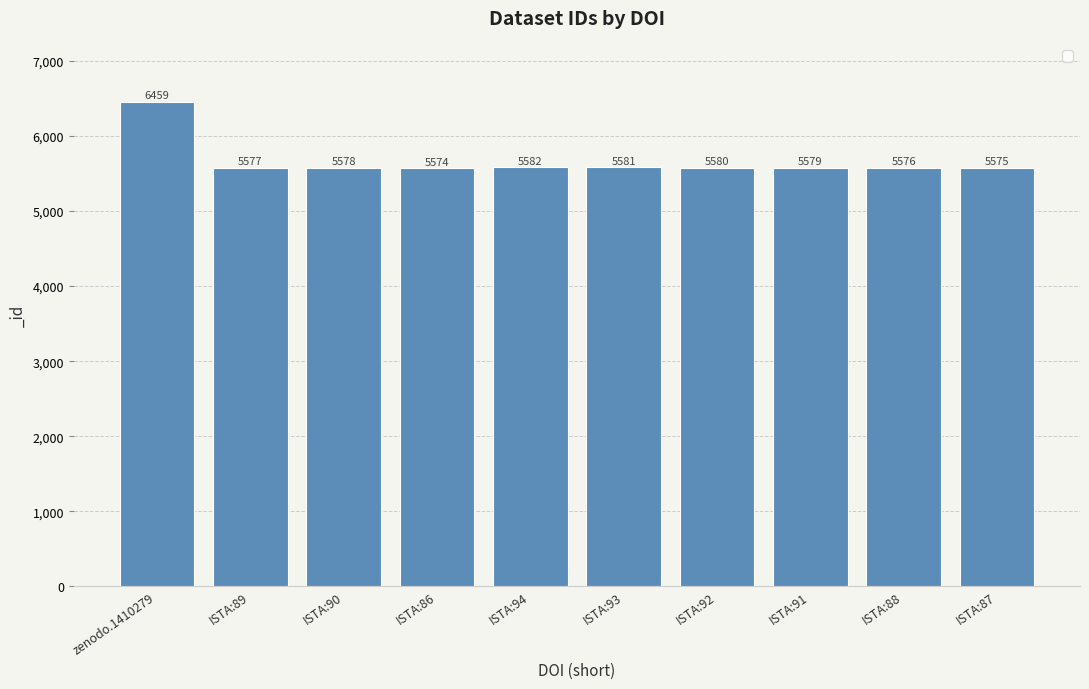

Approximately how many times larger is the value at ISTA:89 compared to ISTA:92?

1.0